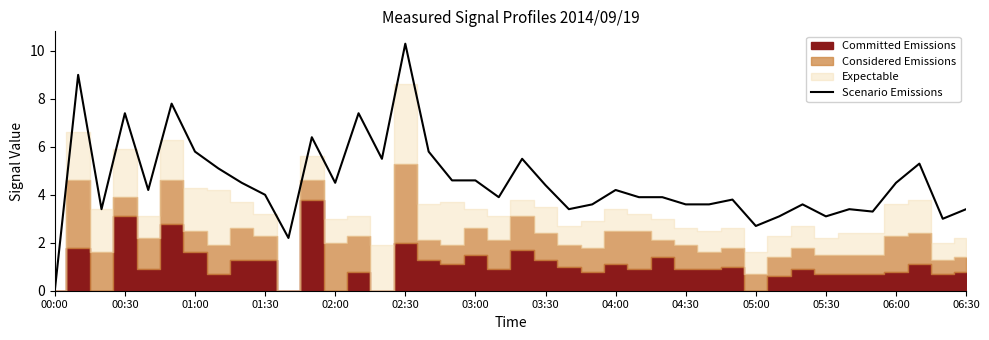

Read the value at 23.

3.6